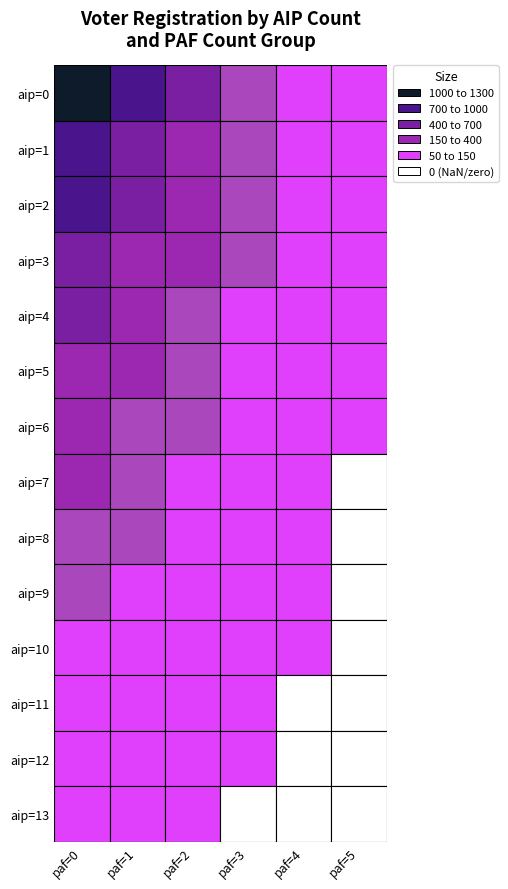

Where is 4 nearest to the value 216?

1